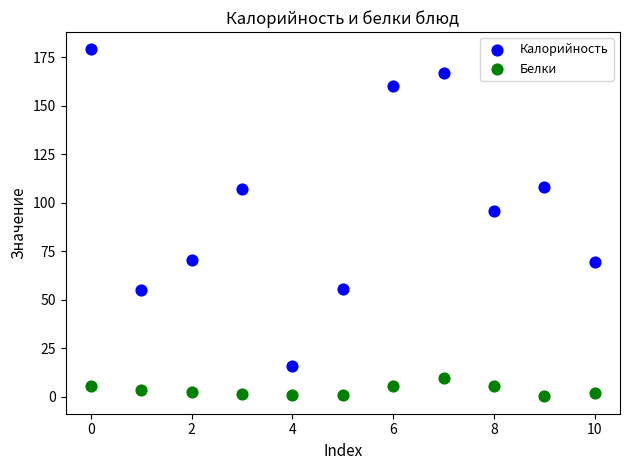

Across all series, what Y value is closest to 89?

95.5